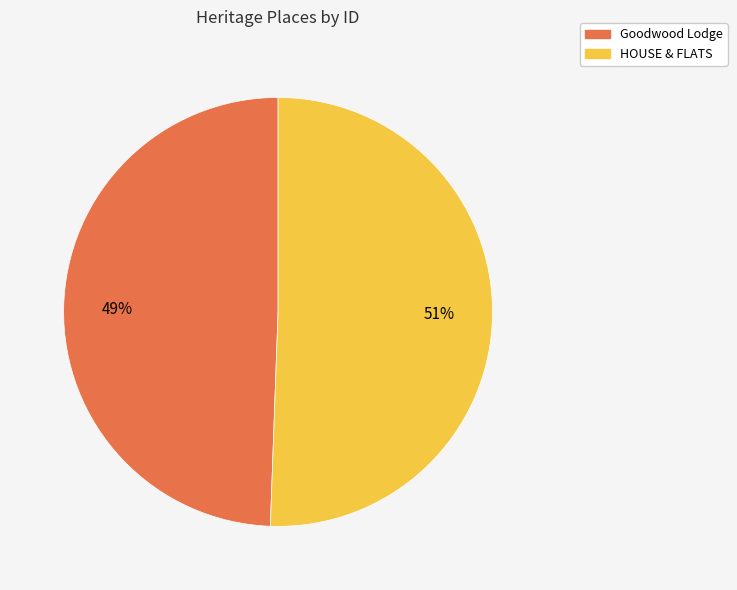

Is it true that HOUSE & FLATS is 36% of the pie?

False